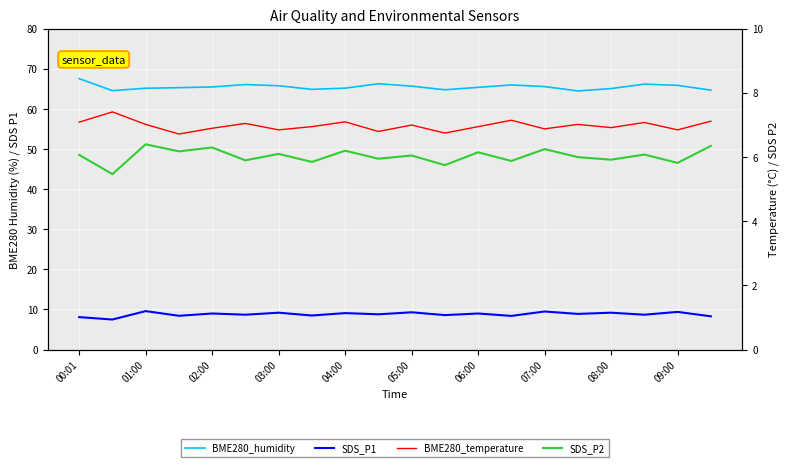

Which series has the widest spread of values?

BME280_humidity